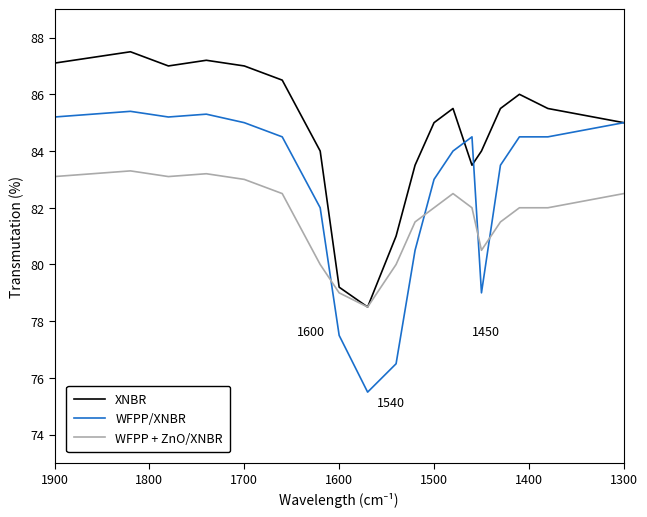

Is the value of WFPP + ZnO/XNBR at 1900 greater than the value of WFPP/XNBR at 1400?

No